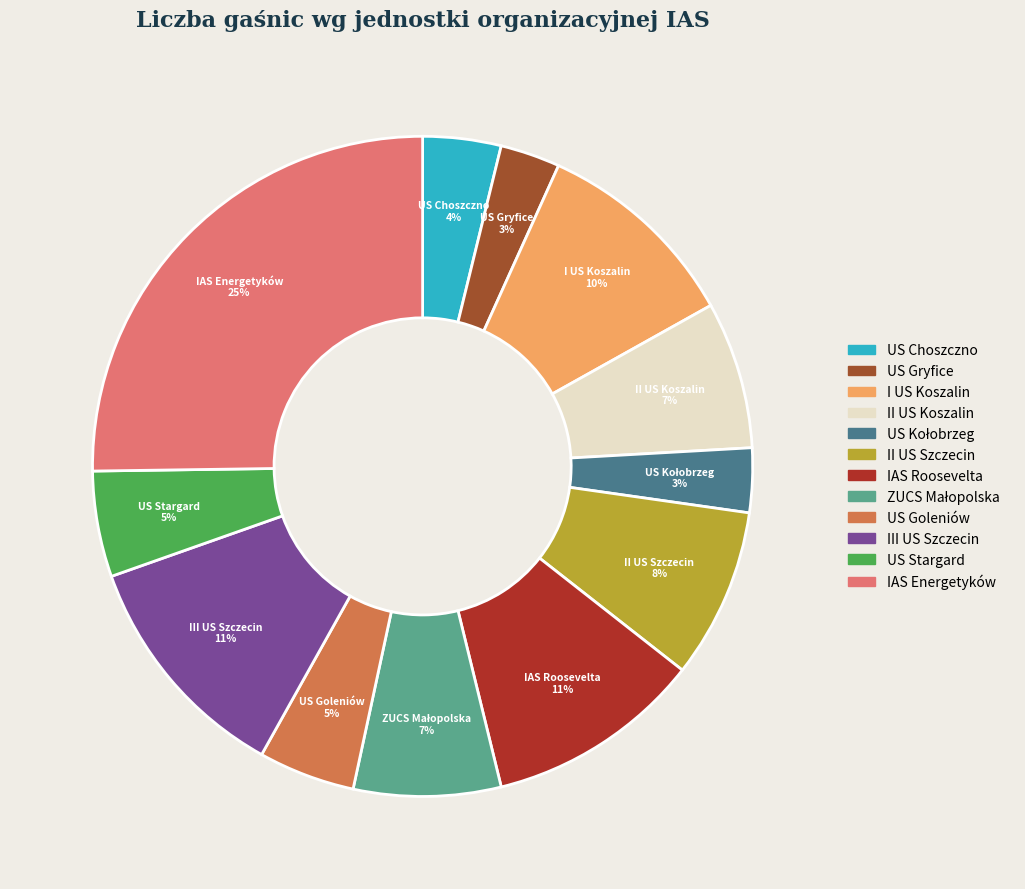

Does US Gryfice represent more than half of the total?

No